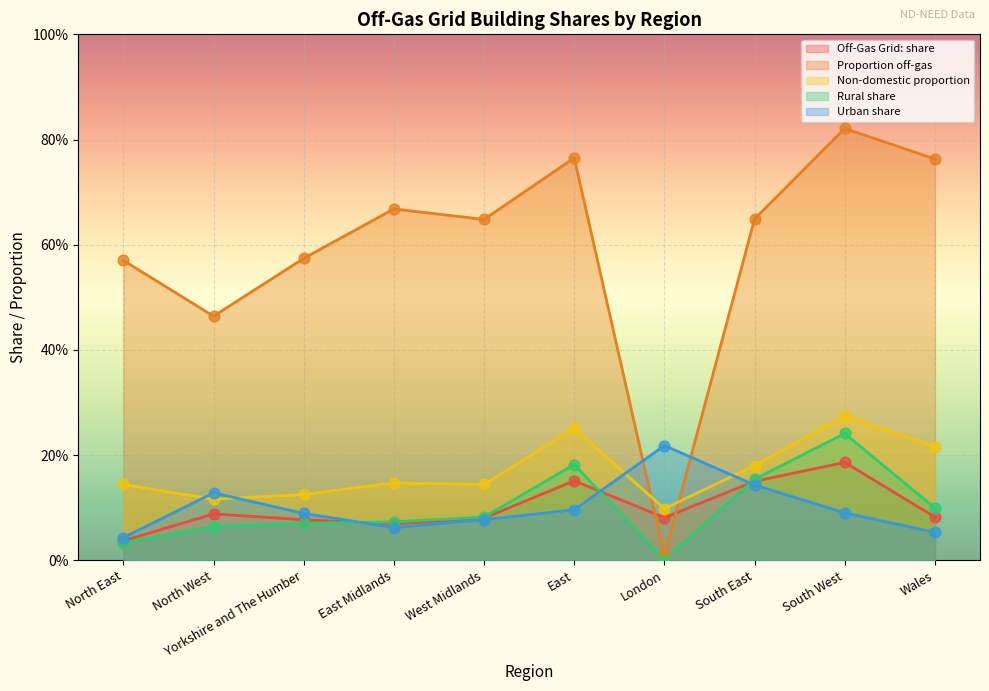

Which series reaches the maximum Y coordinate?

Proportion off-gas